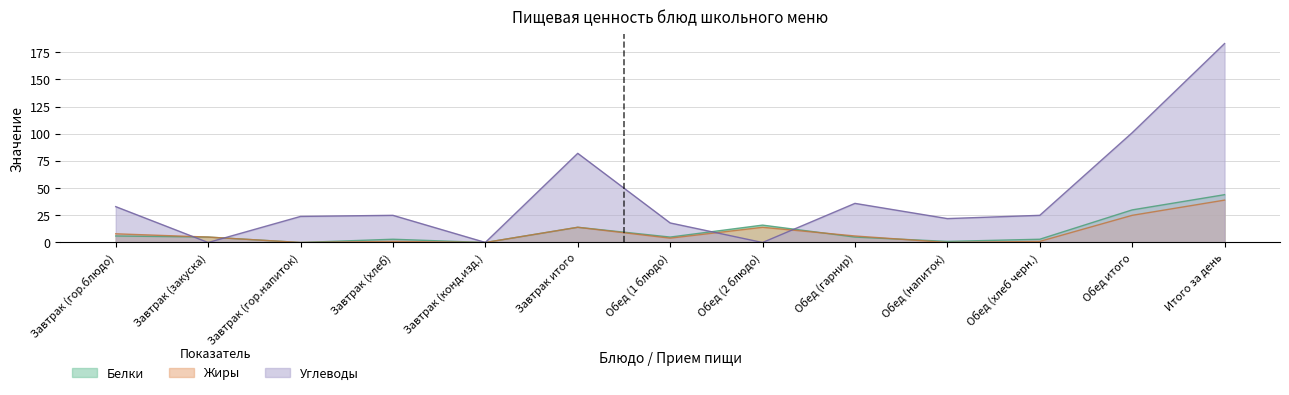

Where does the Жиры series first go above 5?

Завтрак (гор.блюдо)